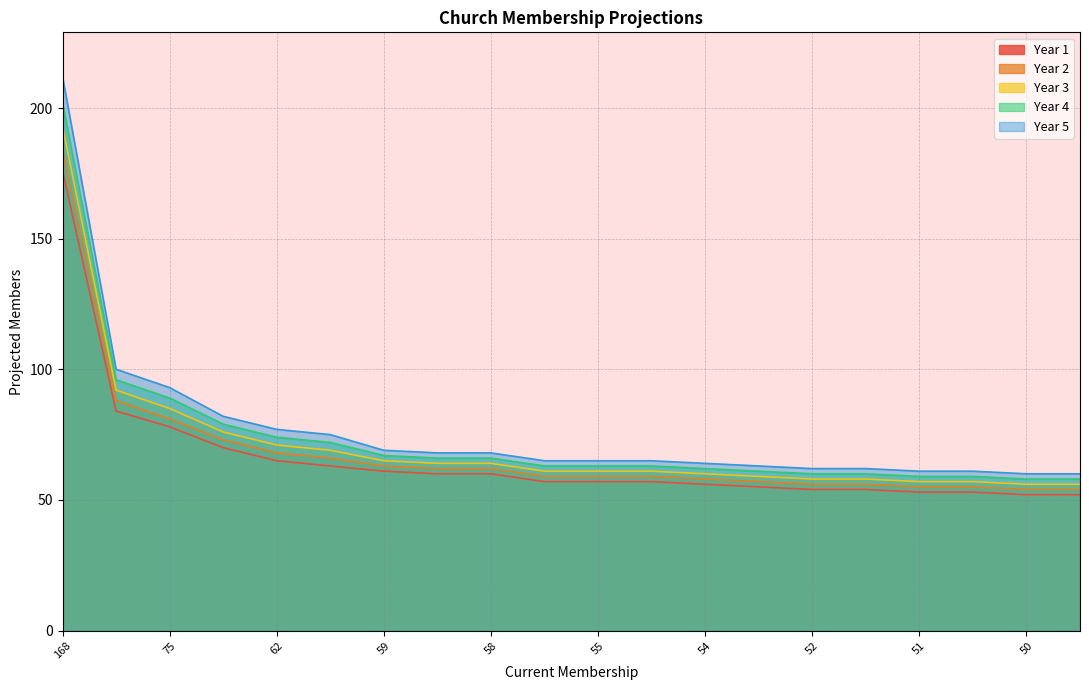

Rank the series by their average value, from lowest to highest.

Year 1, Year 2, Year 3, Year 4, Year 5